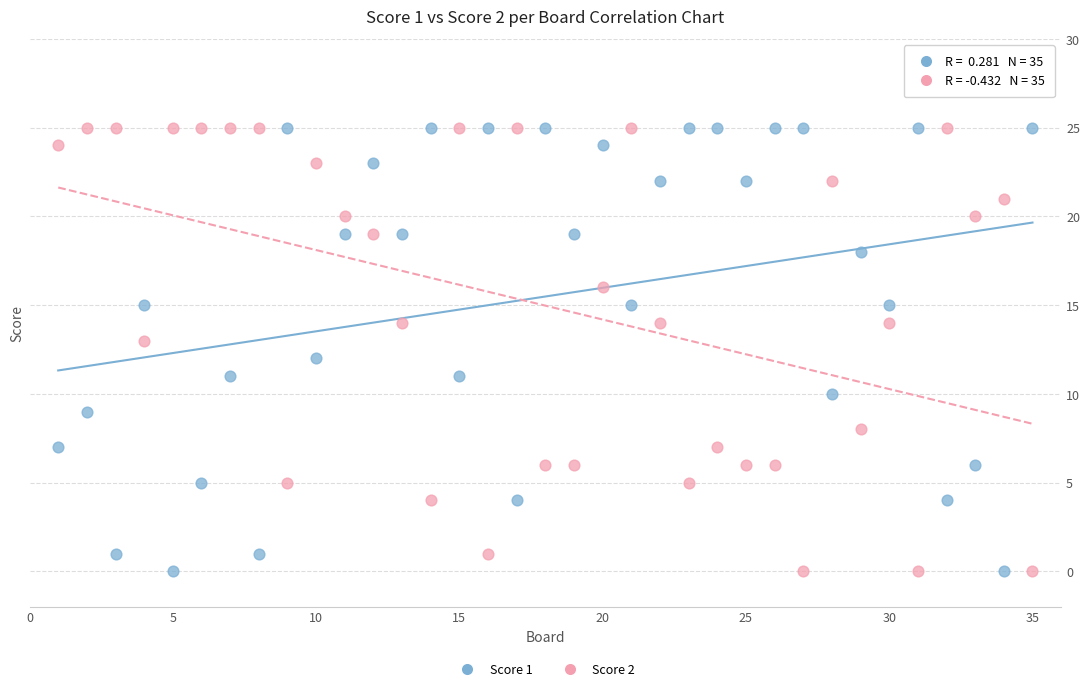

Across all data points, what is the range of X values (max minus min)?

34